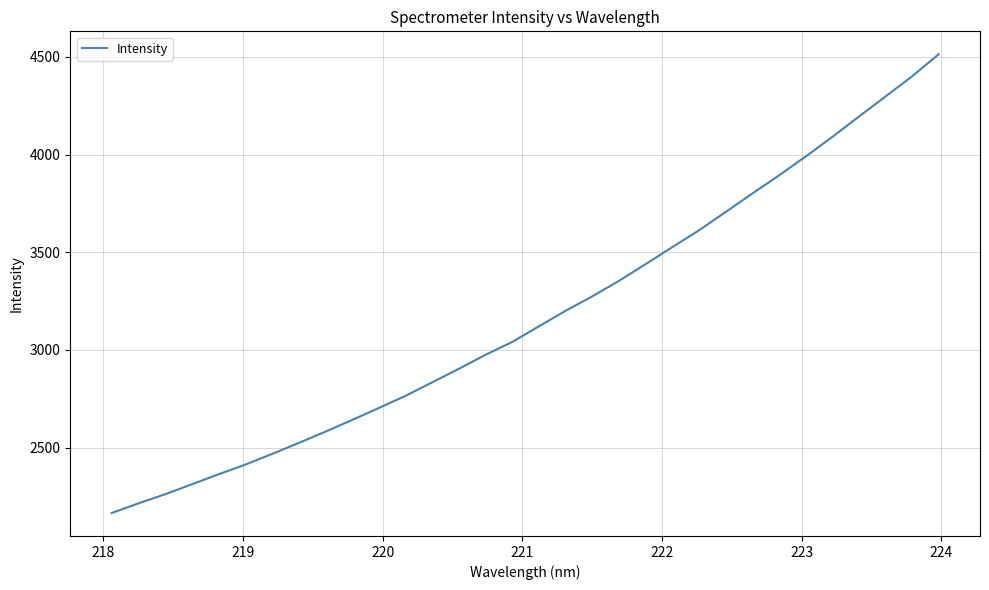

What is the minimum value shown in the chart?

2165.0